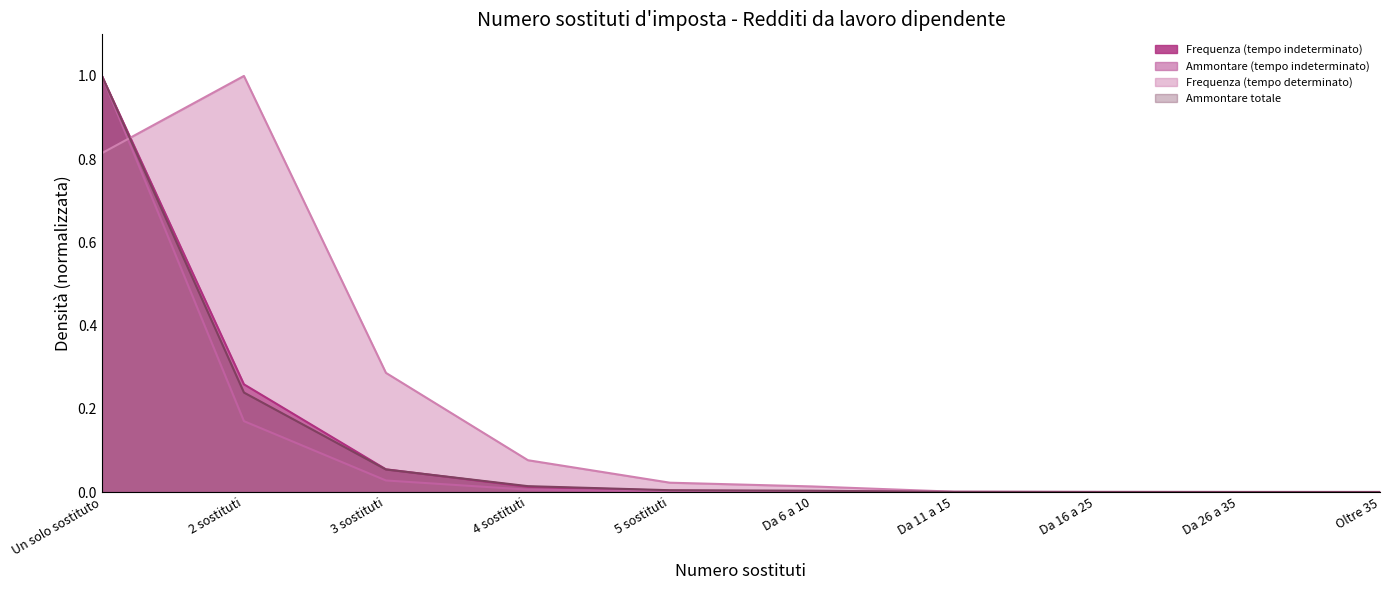

How many times do Ammontare (tempo indeterminato) and Frequenza (tempo determinato) cross each other?

1